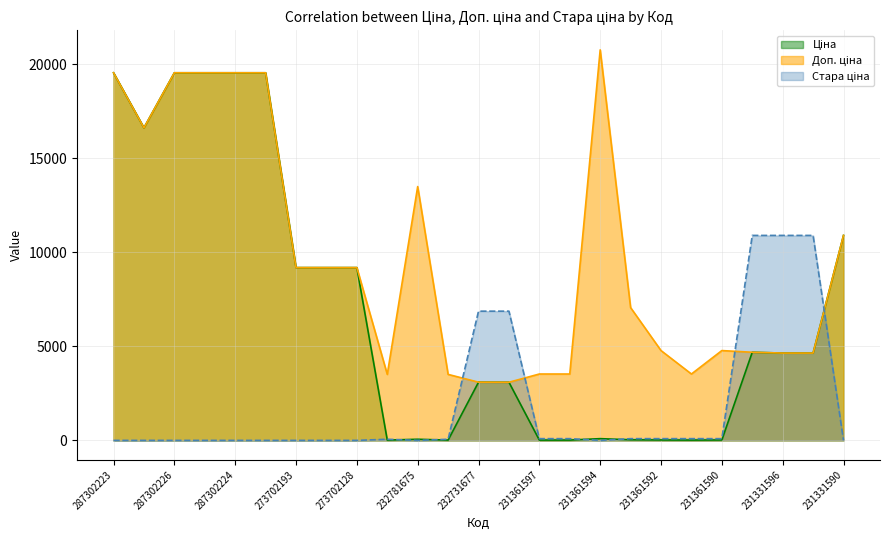

What is the maximum value shown in the chart?

20760.8